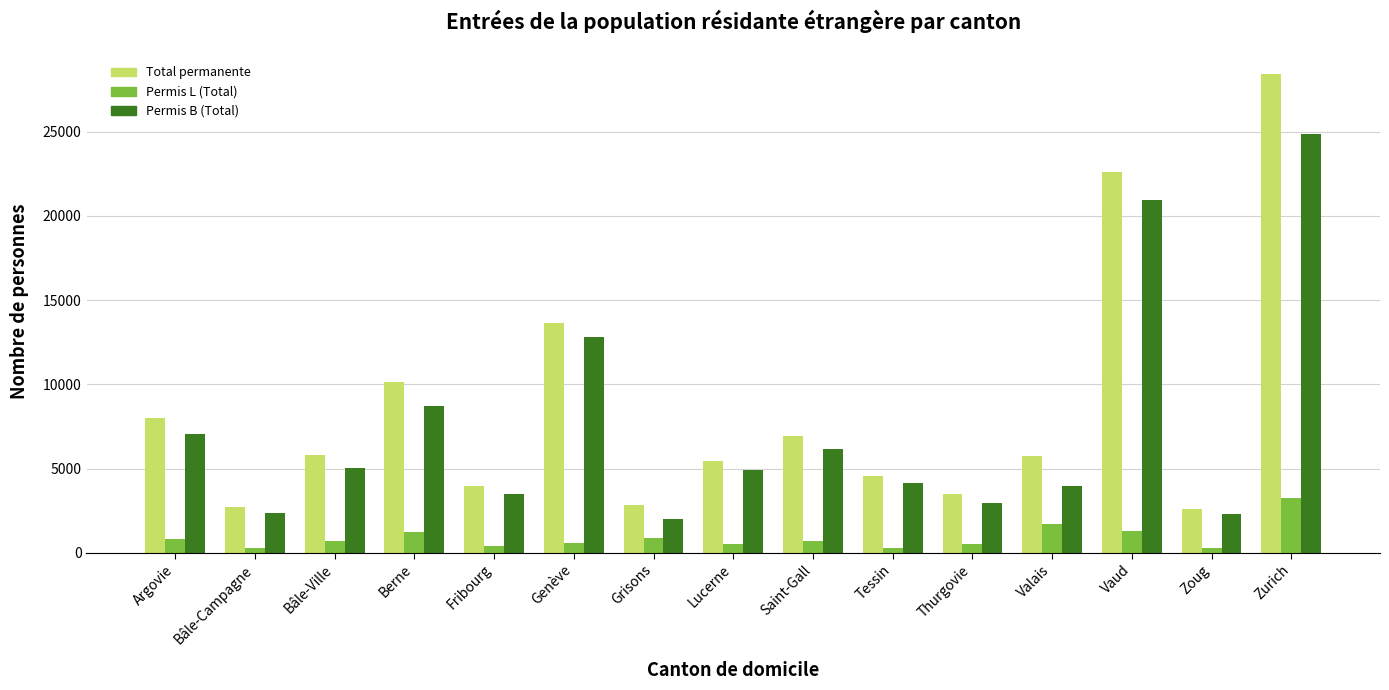

Which series has the largest range (max minus min)?

Total permanente